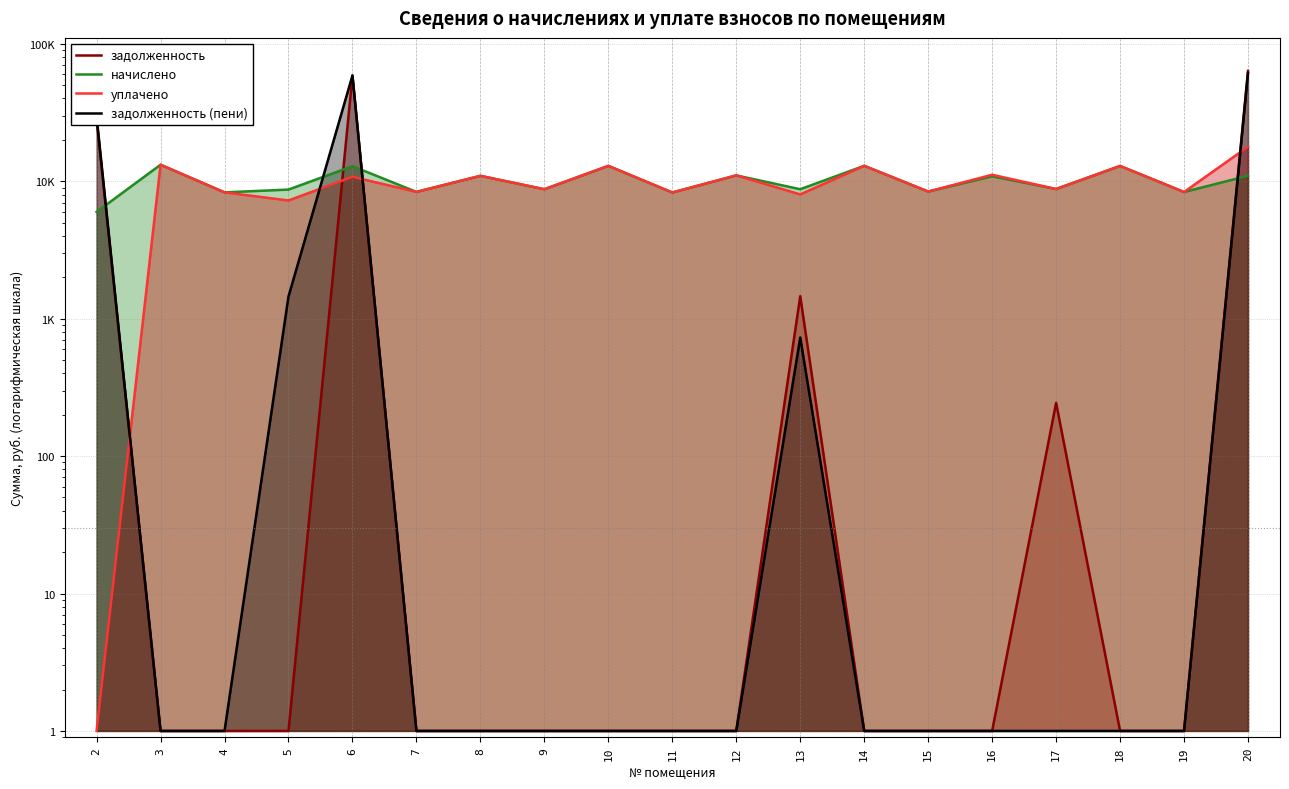

At which category does начислено reach its first local peak?

3